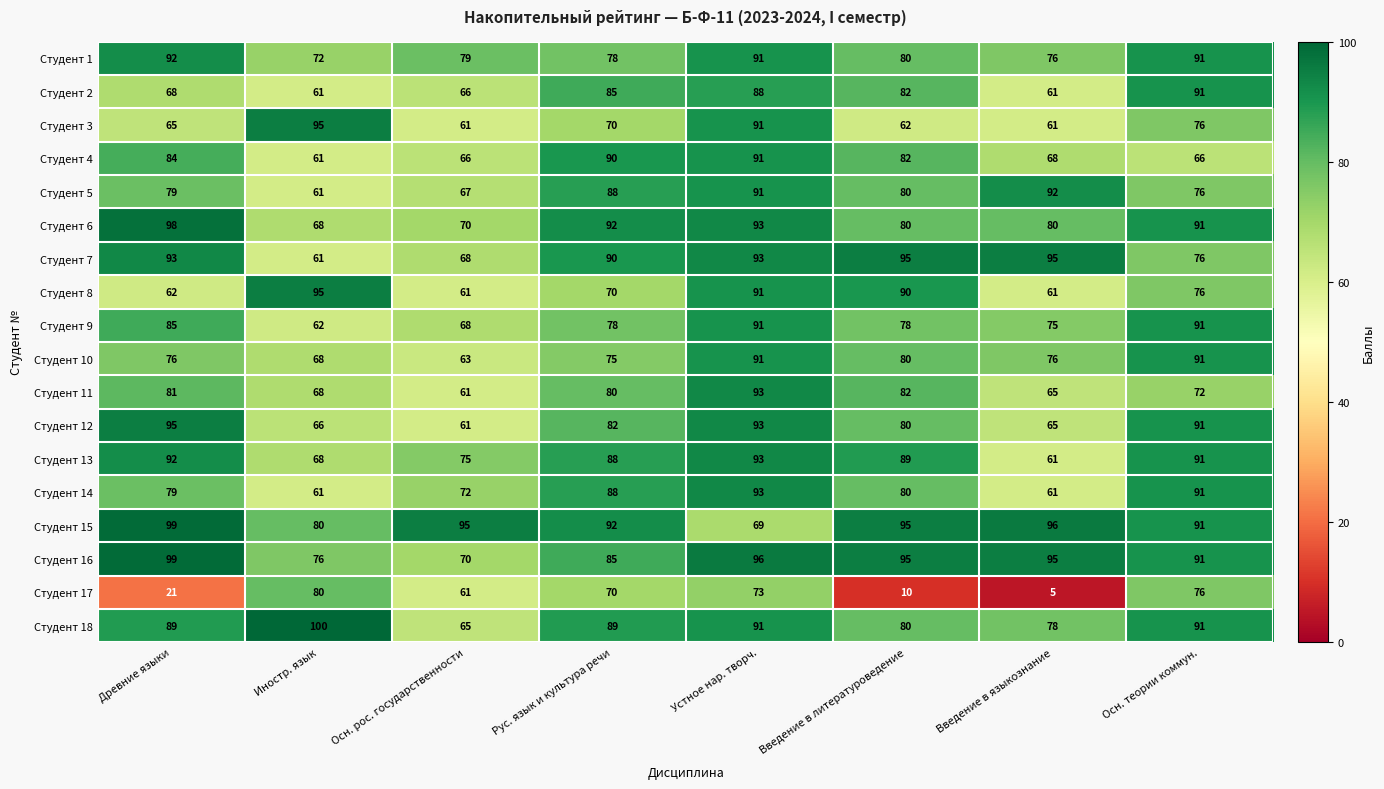

What is the difference between the highest and lowest values at Введение в языкознание?

91